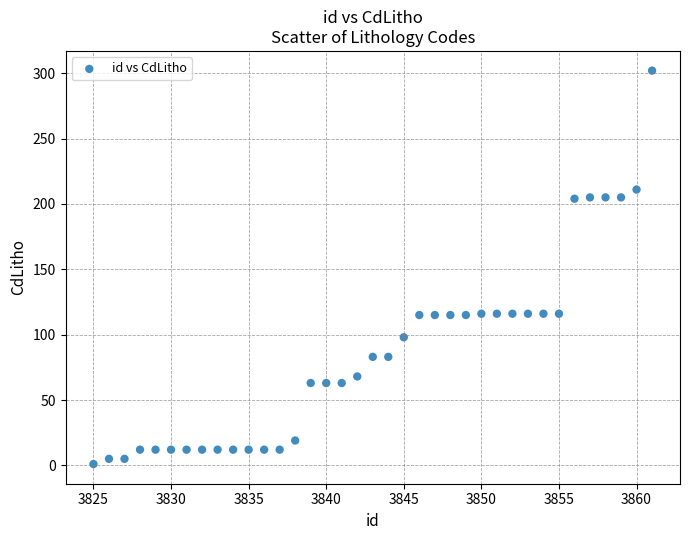

What is the range of X values (max minus min)?

36